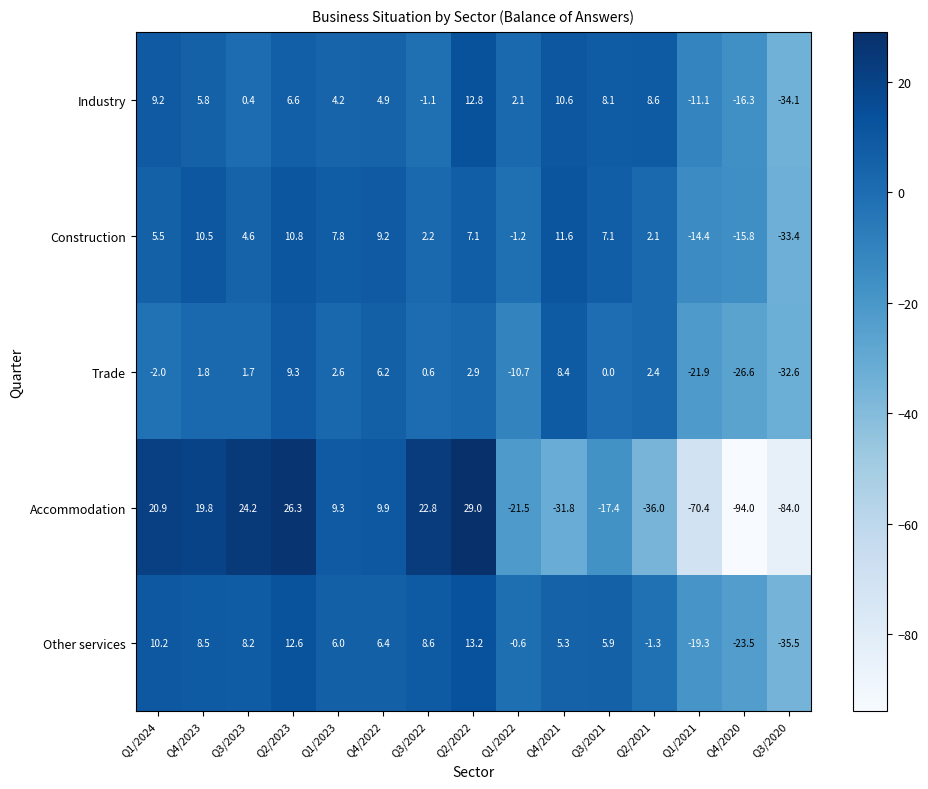

What is the total value across all series at Q4/2023?

46.4